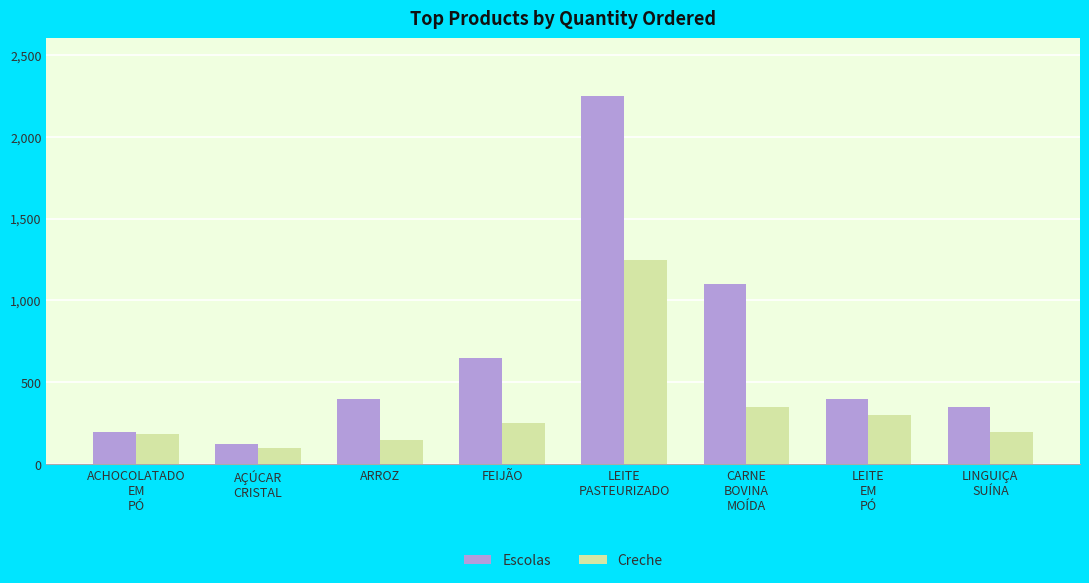

The value of Escolas at FEIJÃO is 454. True or false?

False